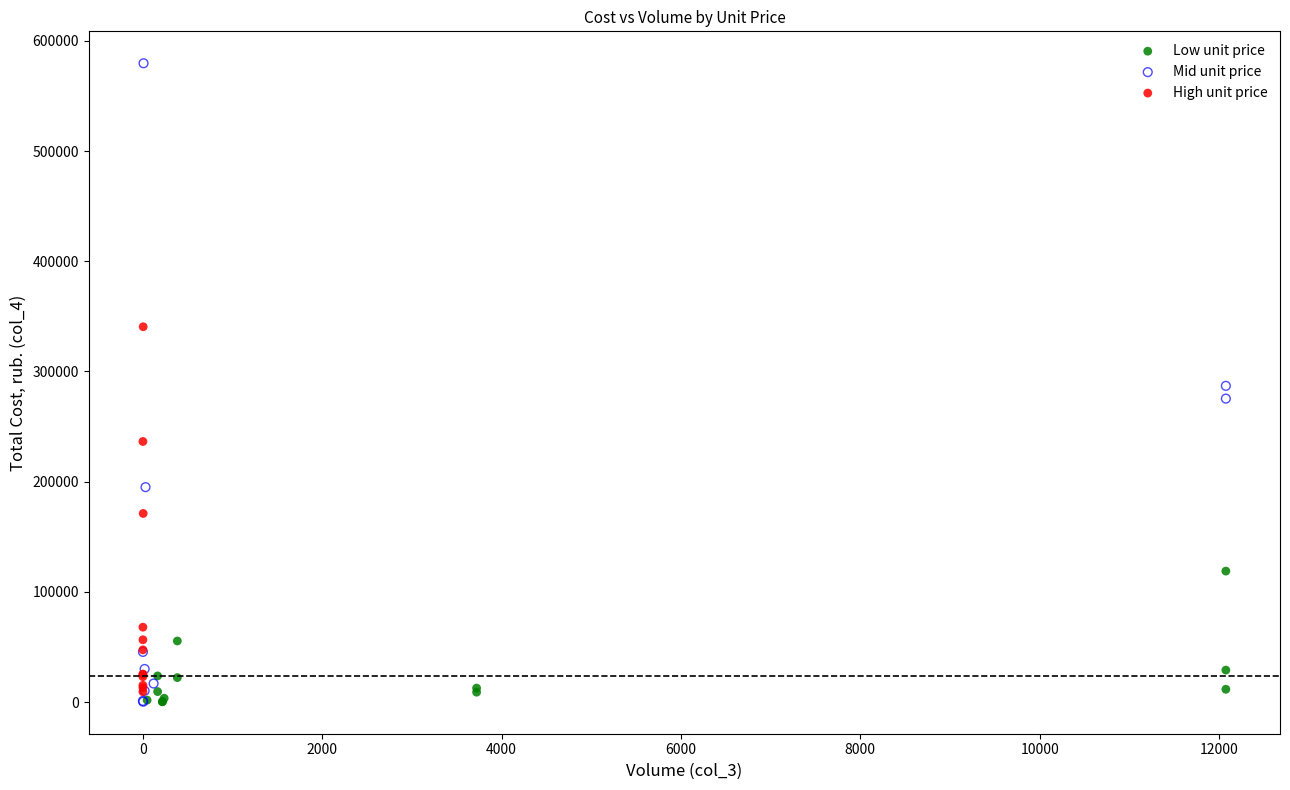

Which series has the largest Y range (max minus min)?

Mid unit price